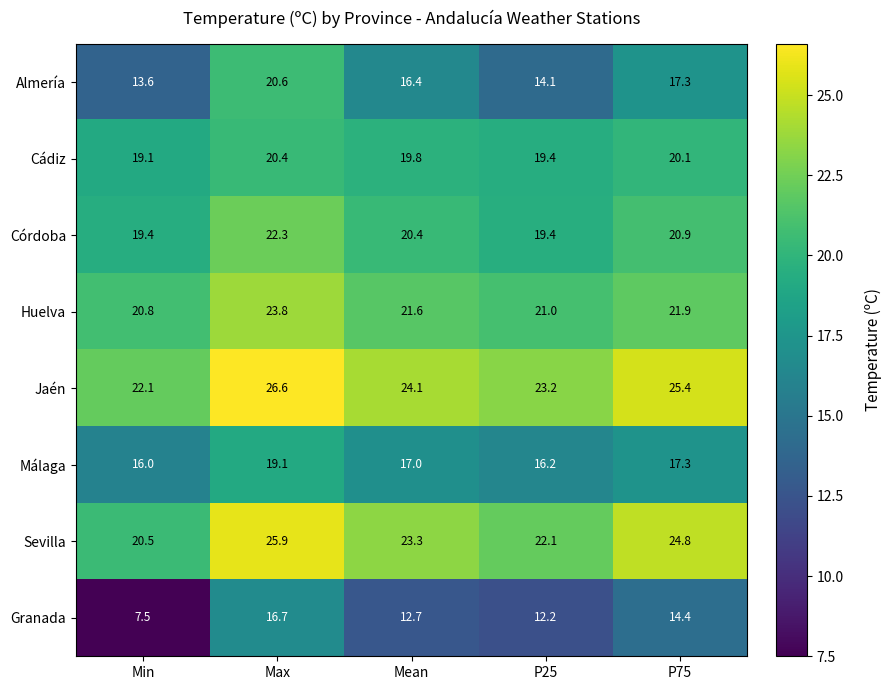

The Cádiz series shows 19.4 at P25. True or false?

True